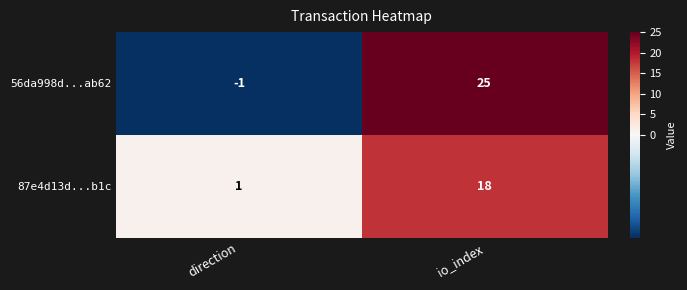

Rank the series by their maximum value, from highest to lowest.

56da998d...ab62, 87e4d13d...b1c